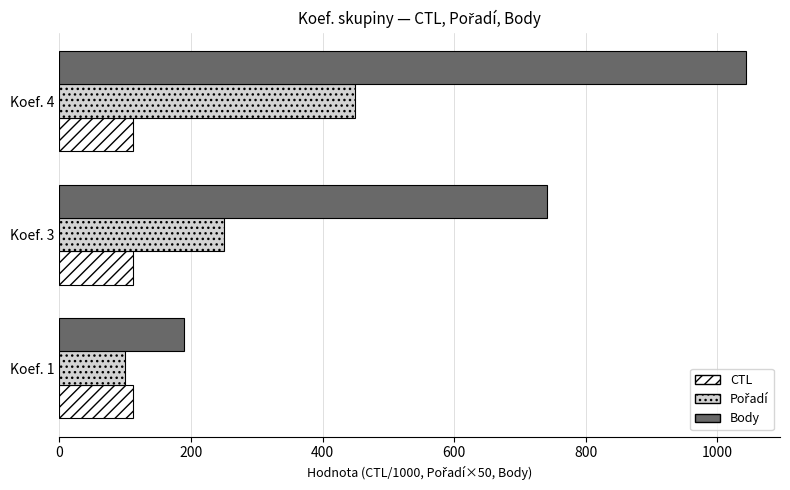

Which category has the highest value across all series?

Koef. 4